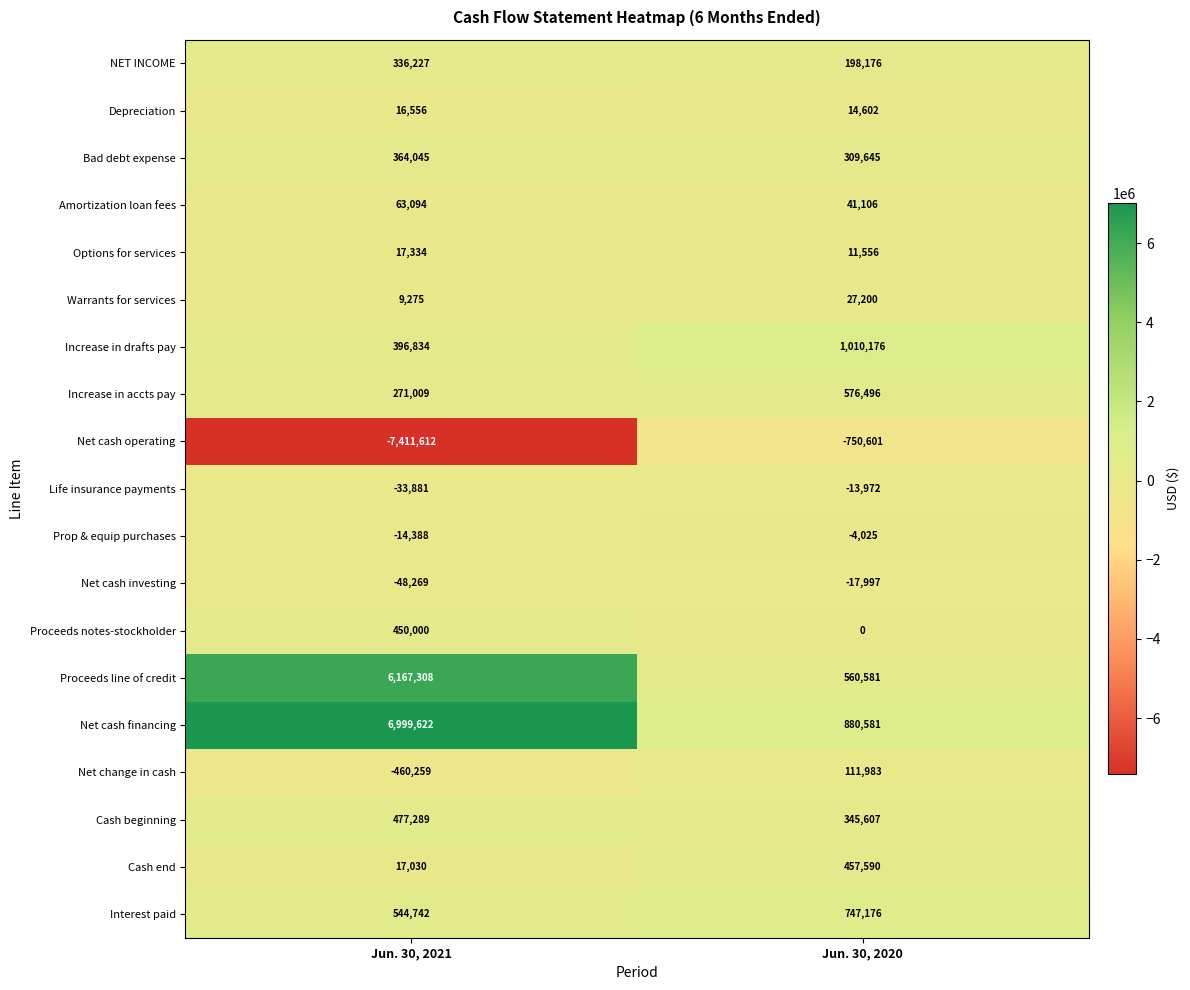

Which series has the widest spread of values?

Net cash operating